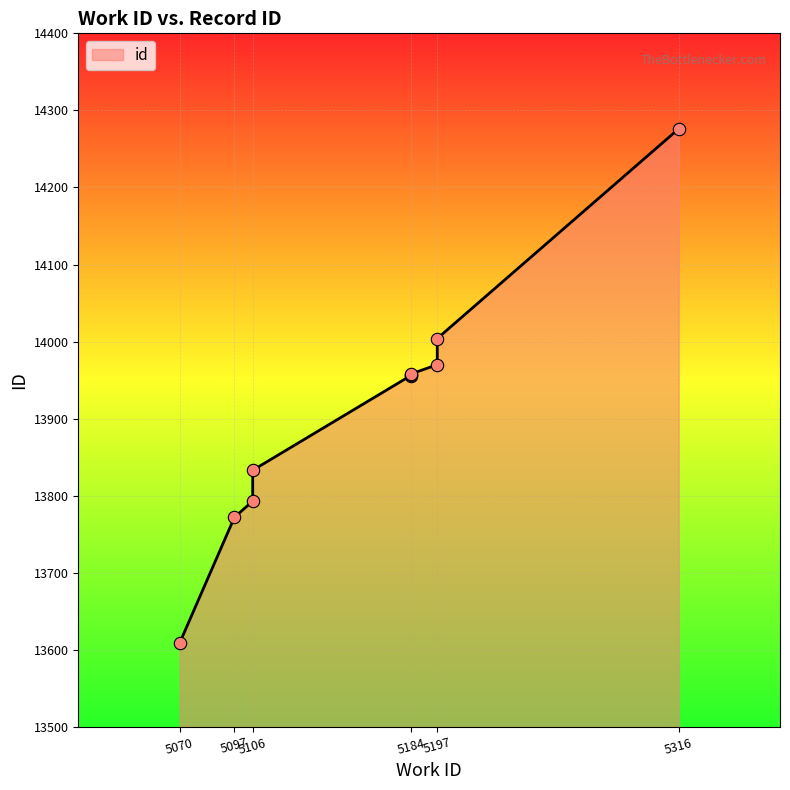

Approximately how many times larger is the value at 5106 compared to 5097?

1.0